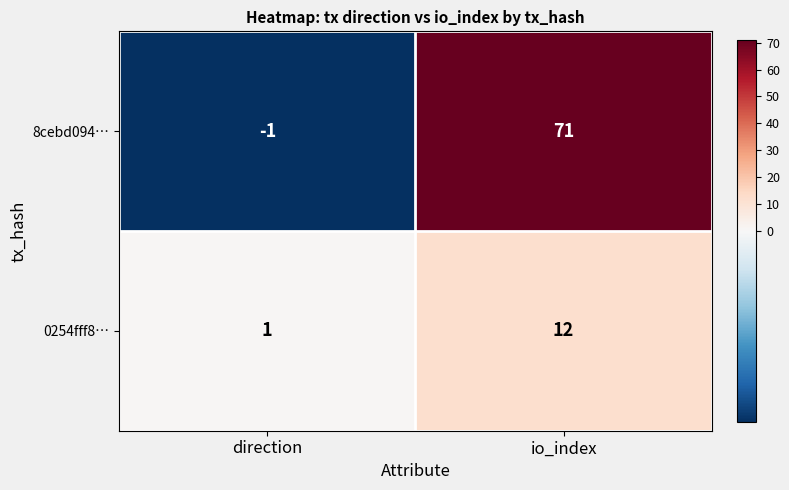

Reading left to right, what are all the values shown in this chart?

8cebd094…: -1	71
0254fff8…: 1	12